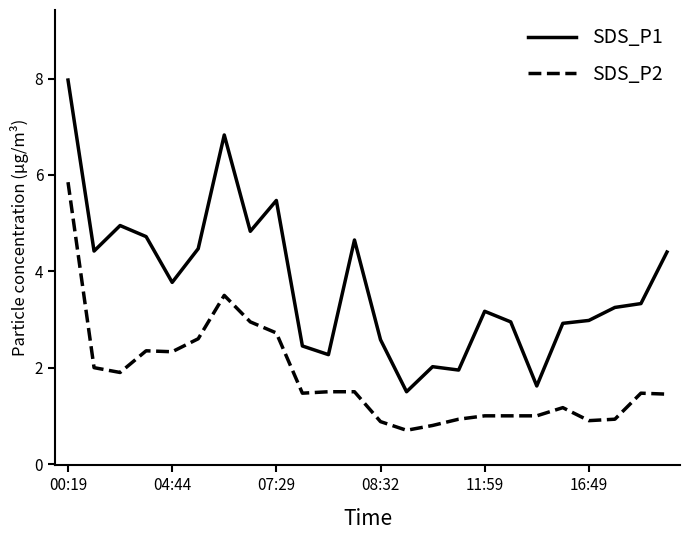

List the series in order of their peak value, highest first.

SDS_P1, SDS_P2